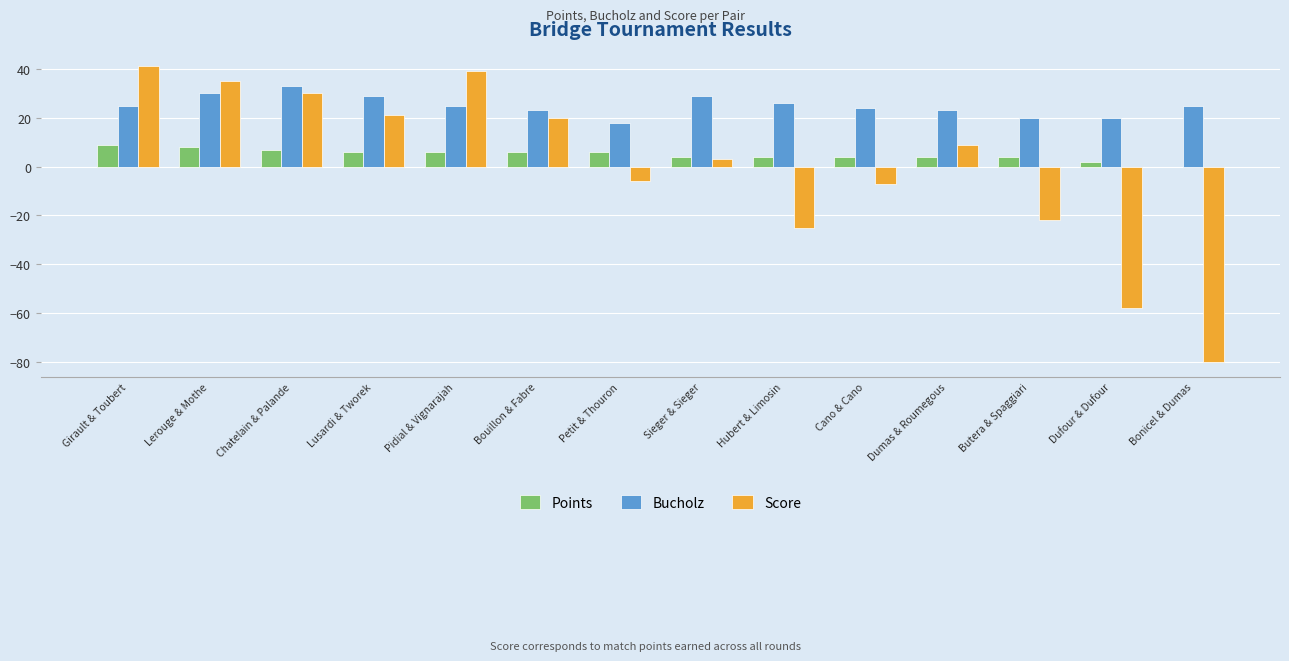

Reading left to right, list all the values displayed in this chart.

Points: 9	8	7	6	6	6	6	4	4	4	4	4	2	0
Bucholz: 25	30	33	29	25	23	18	29	26	24	23	20	20	25
Score: 41	35	30	21	39	20	-6	3	-25	-7	9	-22	-58	-80